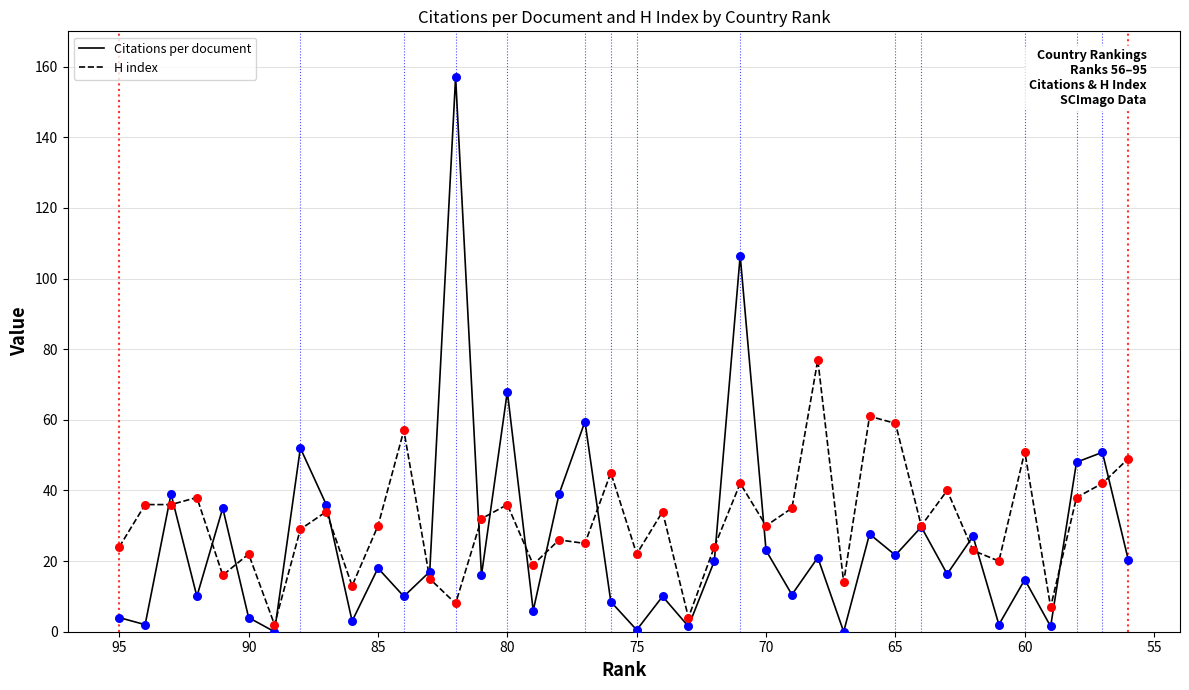

Which series has the largest total across all categories?

H index